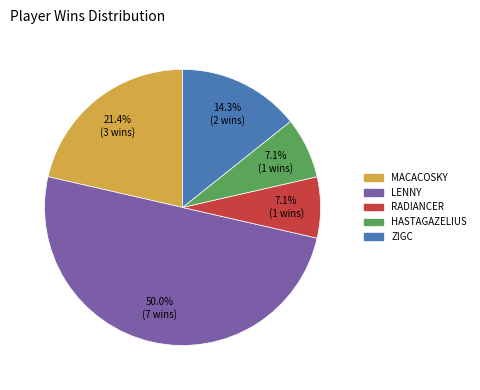

Count the number of slices in the pie.

5